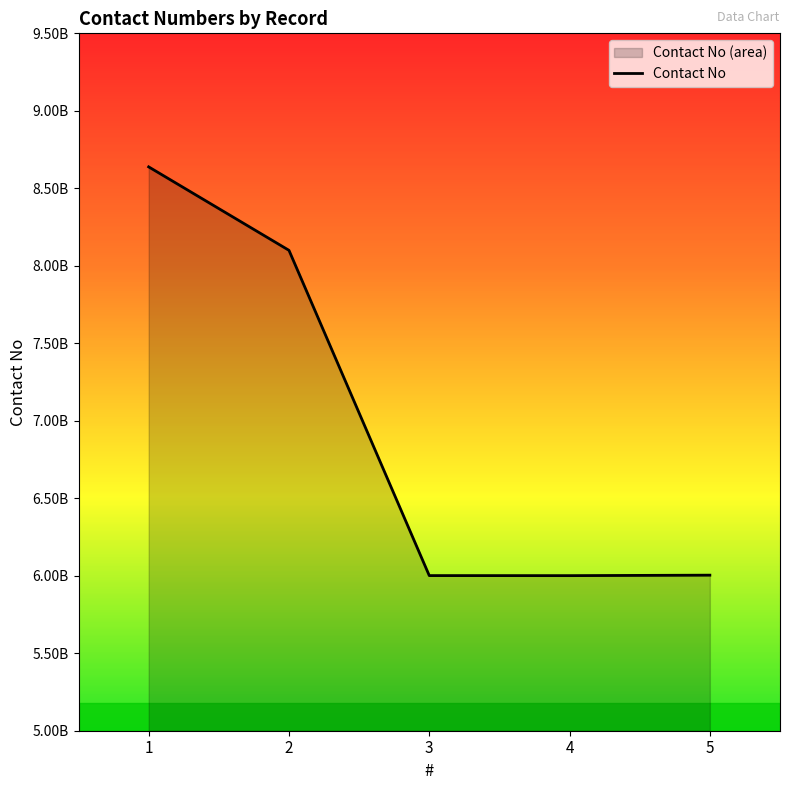

List the labels in order of value, largest first.

1, 2, 5, 3, 4